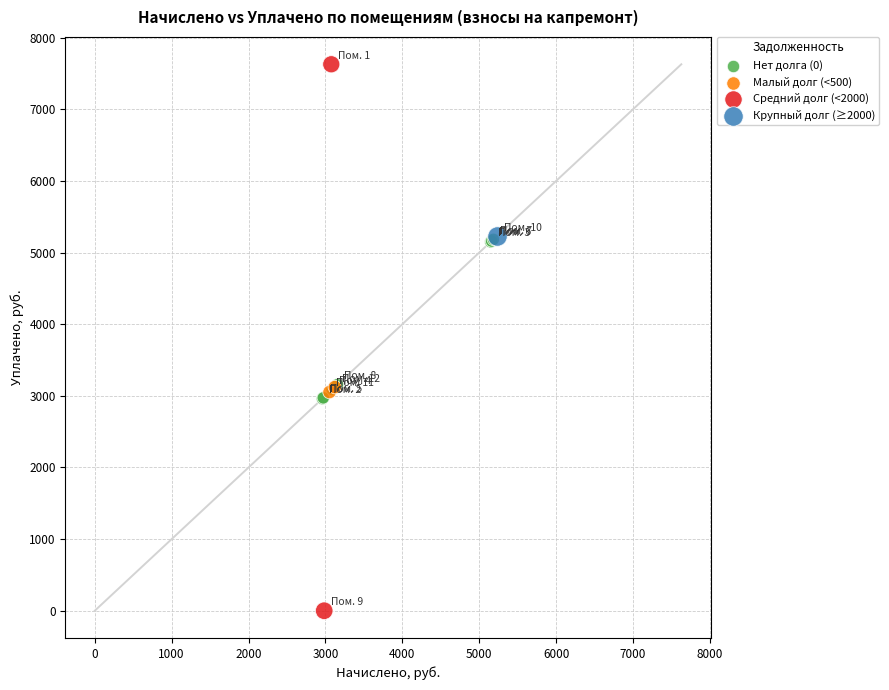

Which series reaches the maximum Y coordinate?

Средний долг (<2000)